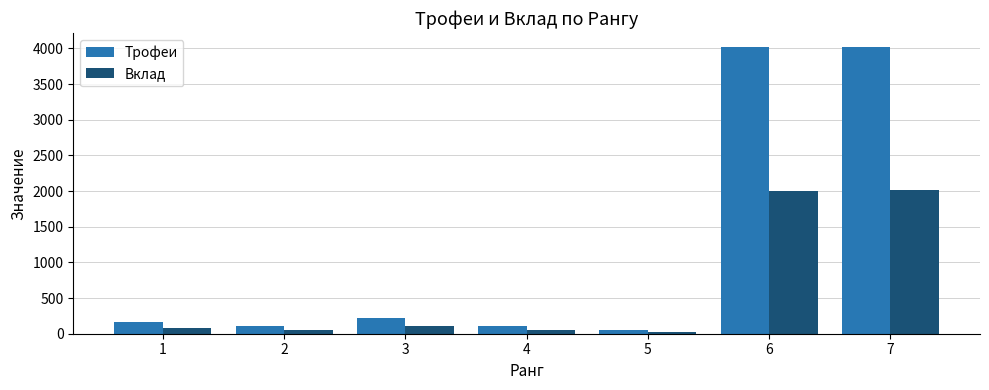

Which series has the largest total across all categories?

Трофеи